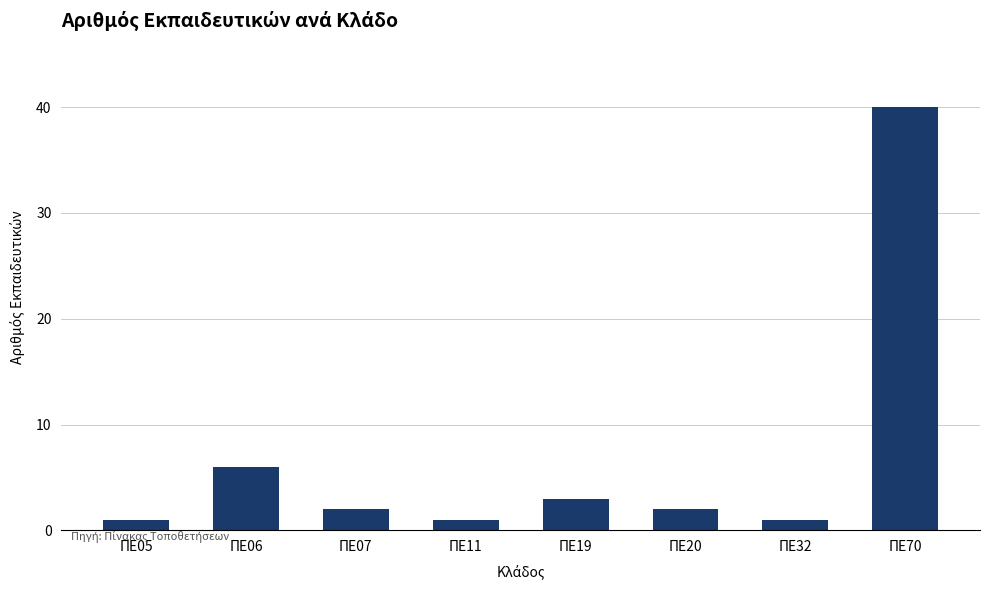

The value at ΠΕ20 is 2. True or false?

True